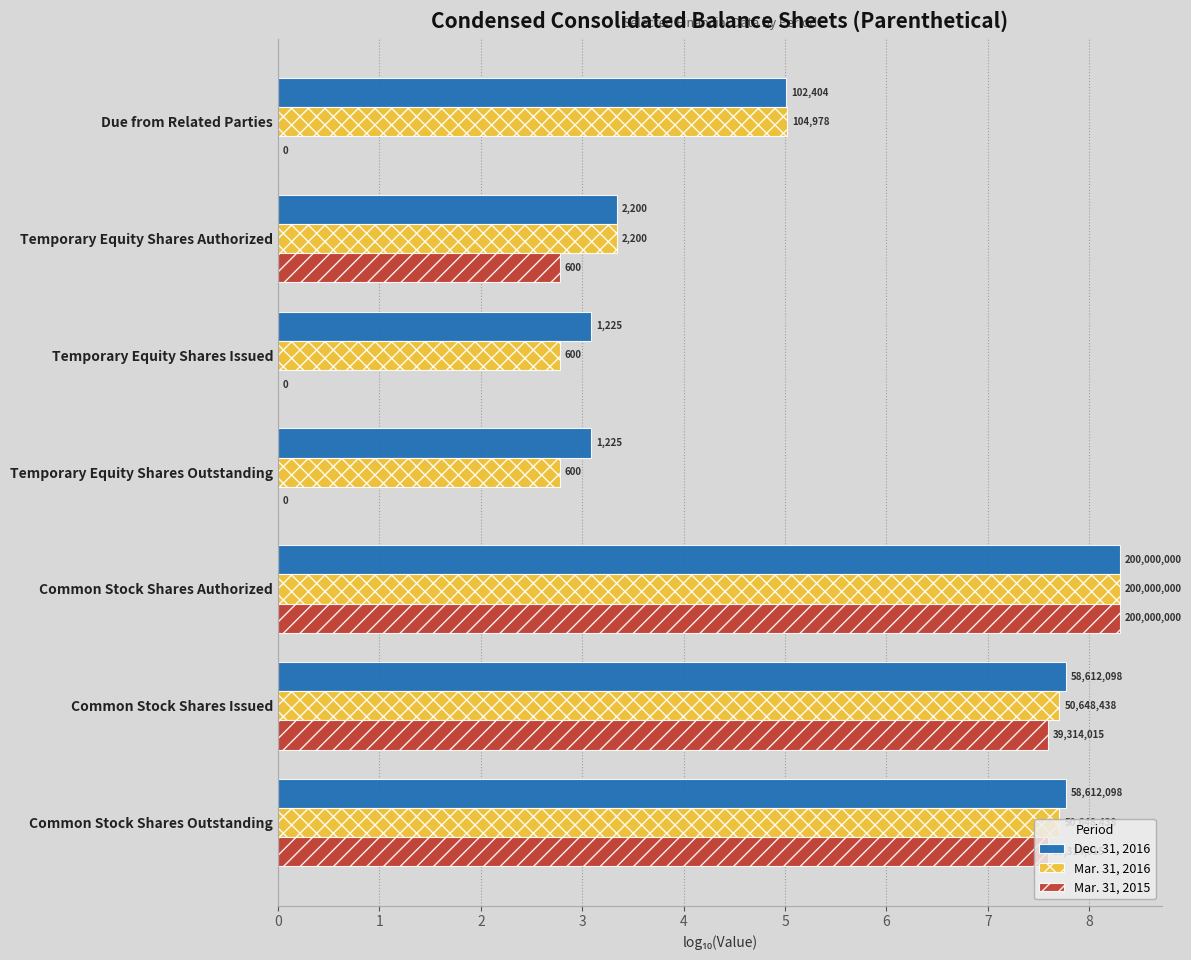

What are all the series names shown in the legend?

Dec. 31, 2016, Mar. 31, 2016, Mar. 31, 2015